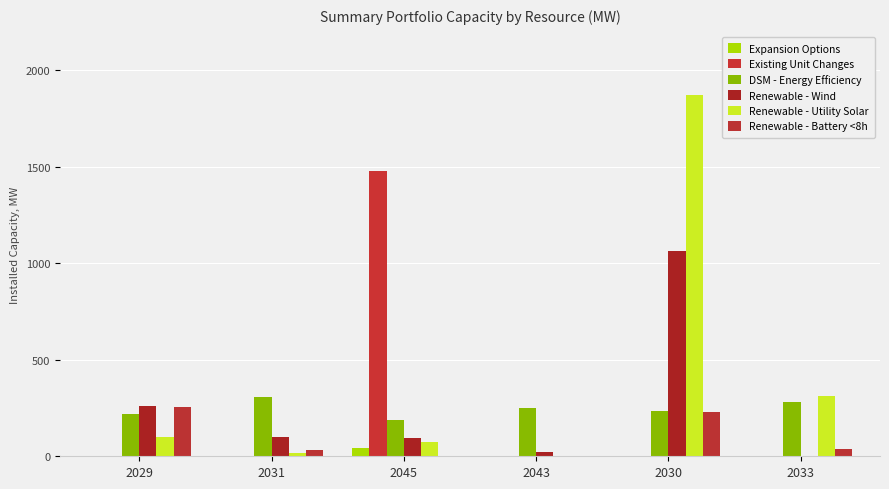

Which series has the largest total across all categories?

Renewable - Utility Solar